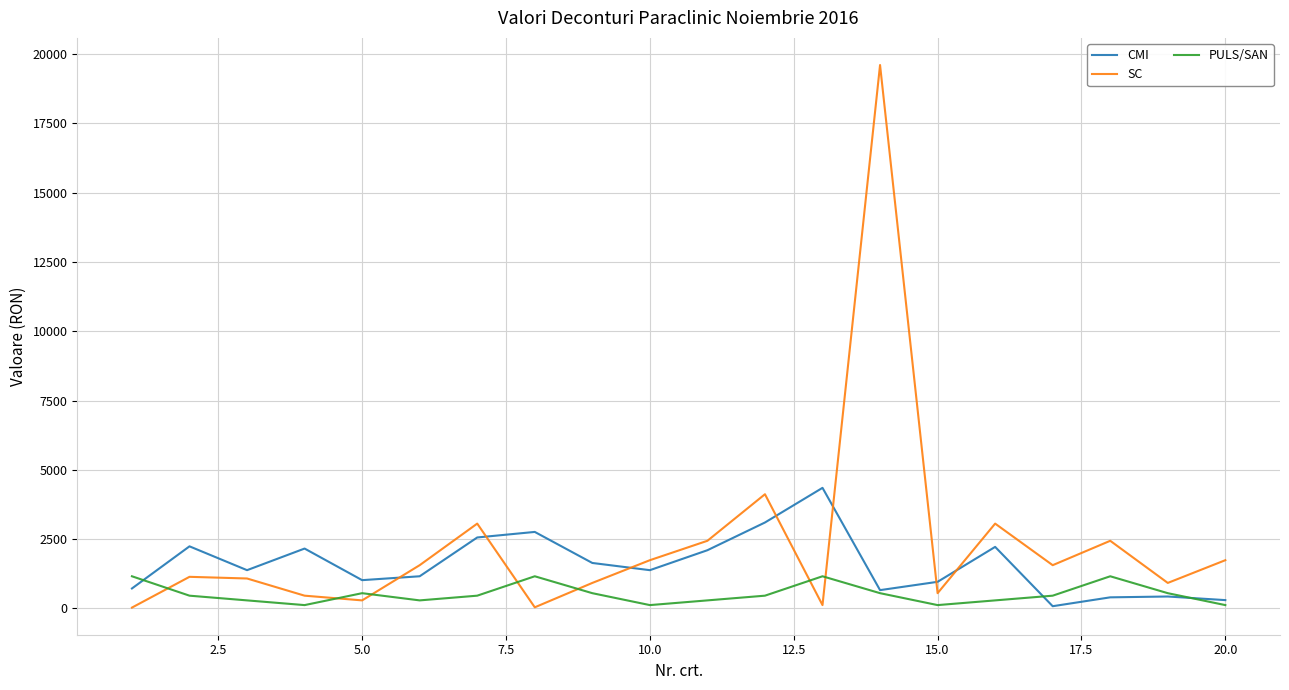

What is the difference between the maximum and minimum values in the CMI series?

4270